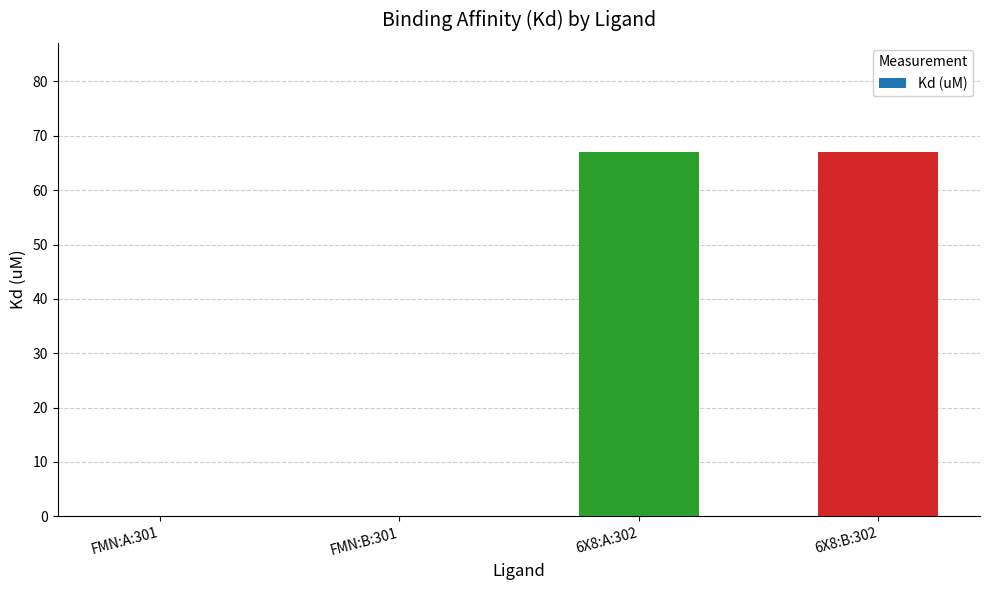

Reading left to right, list all the values displayed in this chart.

FMN:A:301=0	FMN:B:301=0	6X8:A:302=67	6X8:B:302=67